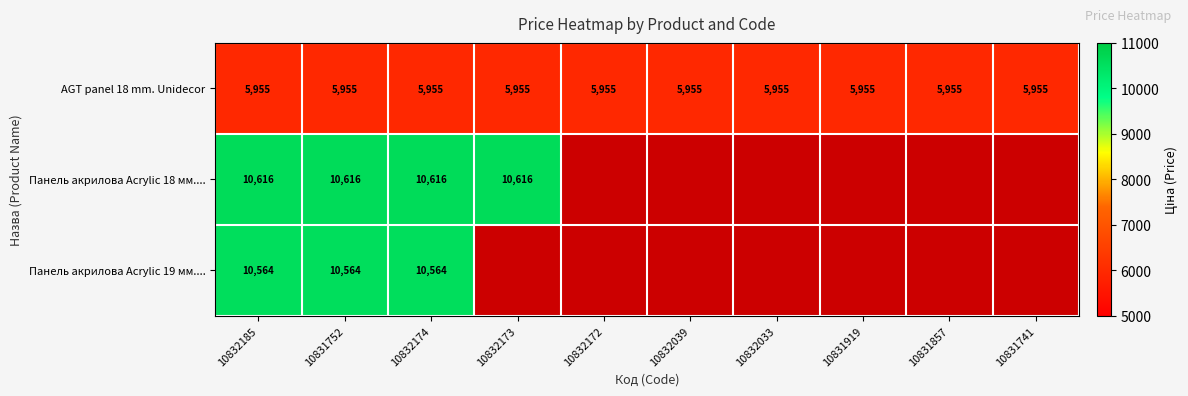

Is it true that AGT panel 18 mm. Unidecor equals 5955.0 at 10832174?

True